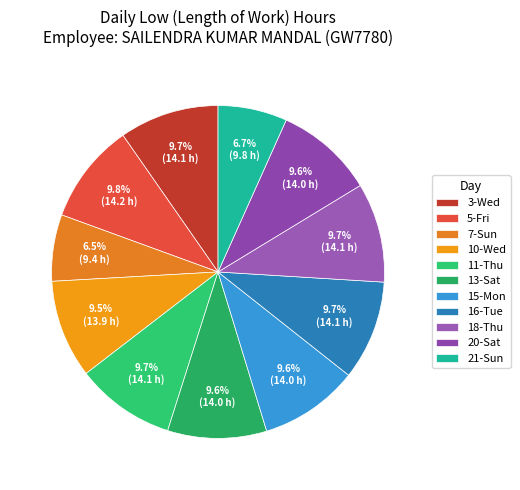

How many slices are in this pie chart?

11